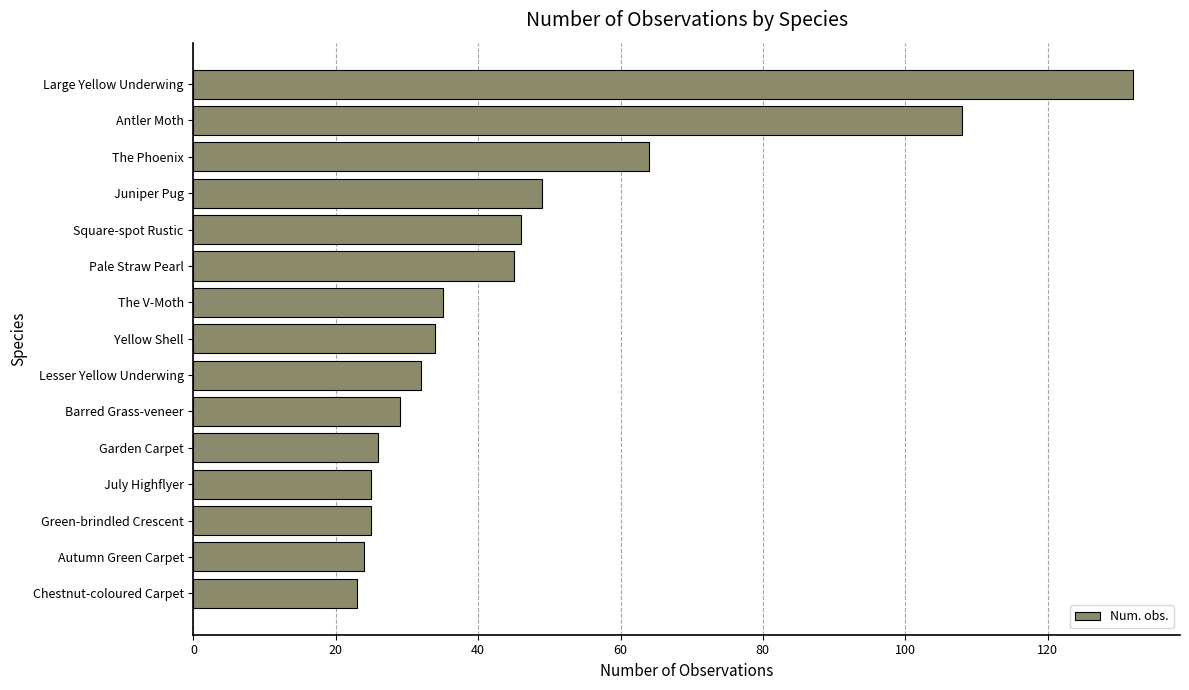

Read the value at Garden Carpet.

26